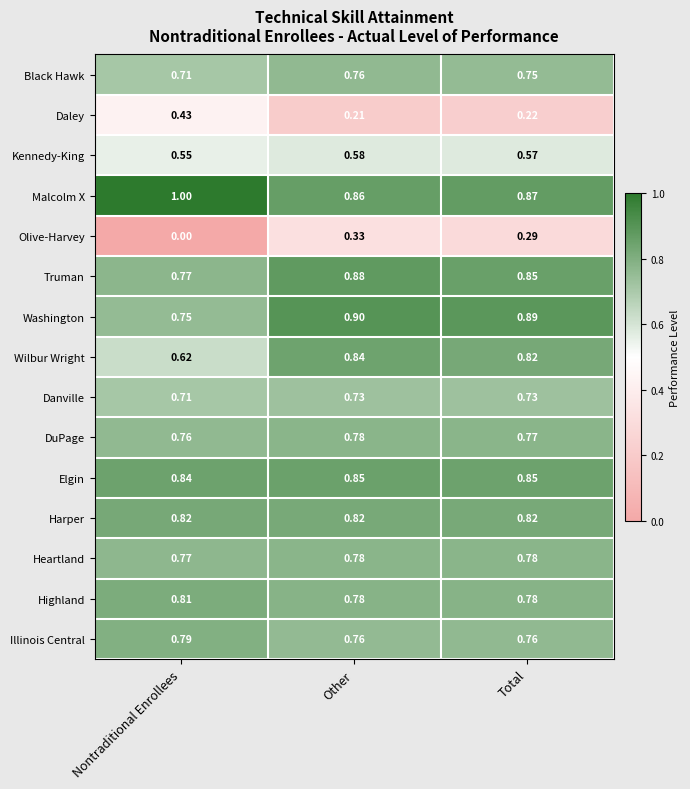

At which label is Elgin closest to 0?

Nontraditional Enrollees